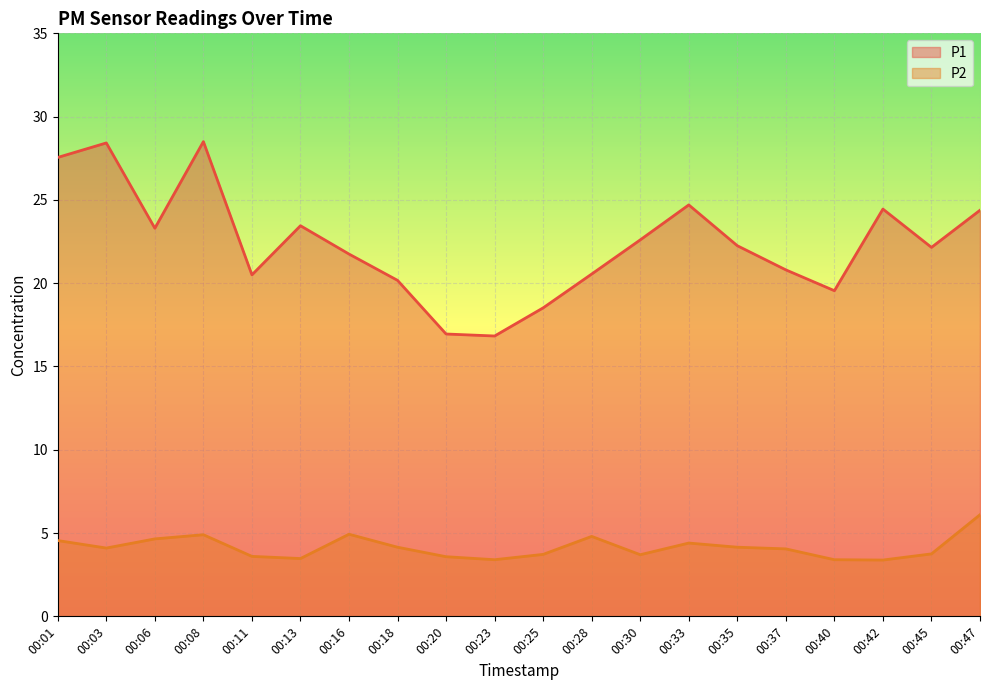

Rank the series at 00:13 from lowest to highest value.

P2, P1